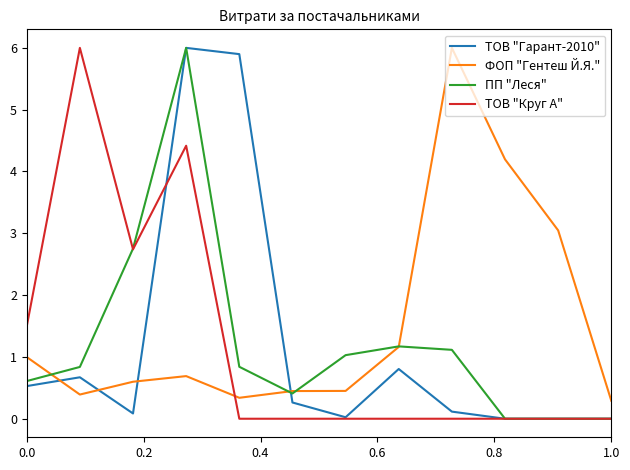

At how many categories does at least one series exceed 2?

7